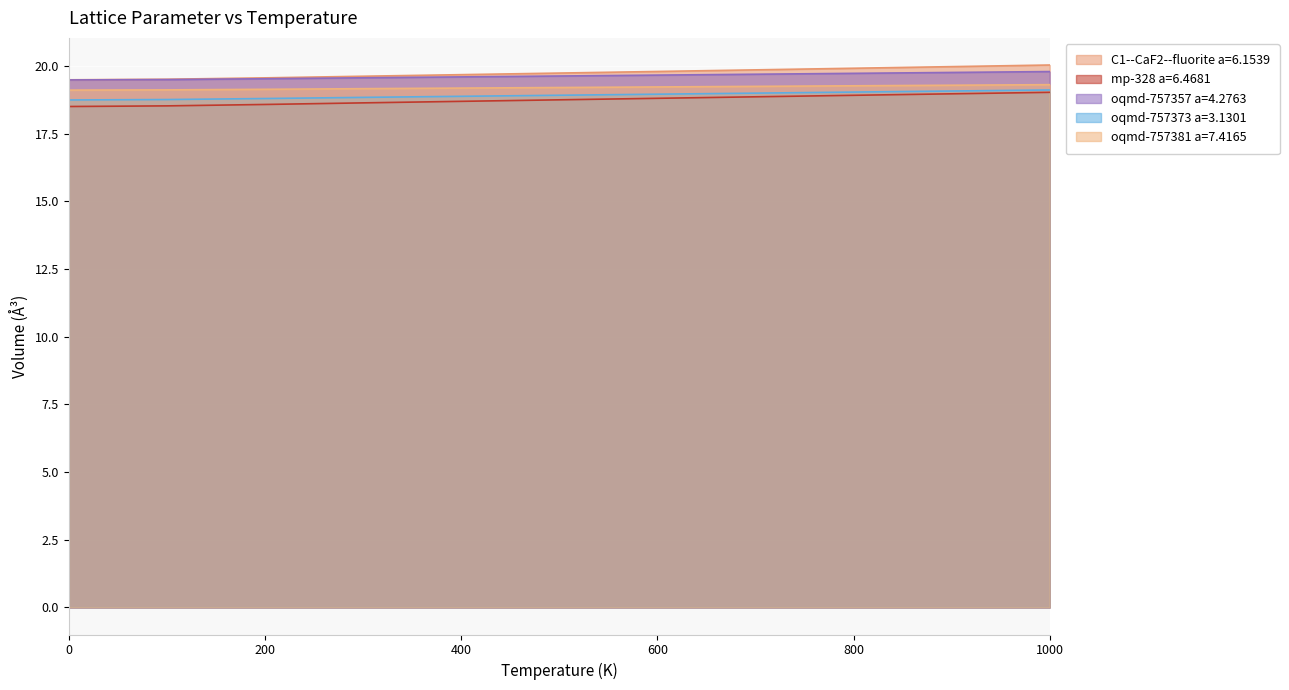

Reading left to right, list all the values displayed in this chart.

C1--CaF2--fluorite a=6.1539: 0=19.5	100=19.5	200=19.6	300=19.6	400=19.7	500=19.7	600=19.8	700=19.9	800=19.9	900=20.0	1000=20.0
mp-328 a=6.4681: 0=19.5	100=19.5	200=19.5	300=19.6	400=19.6	500=19.6	600=19.7	700=19.7	800=19.7	900=19.8	1000=19.8
oqmd-757357 a=4.2763: 0=18.7	100=18.8	200=18.8	300=18.8	400=18.9	500=18.9	600=19.0	700=19.0	800=19.0	900=19.1	1000=19.1
oqmd-757373 a=3.1301: 0=18.5	100=18.5	200=18.6	300=18.6	400=18.7	500=18.8	600=18.8	700=18.9	800=18.9	900=19.0	1000=19.0
oqmd-757381 a=7.4165: 0=19.1	100=19.1	200=19.1	300=19.2	400=19.2	500=19.2	600=19.2	700=19.2	800=19.3	900=19.3	1000=19.3